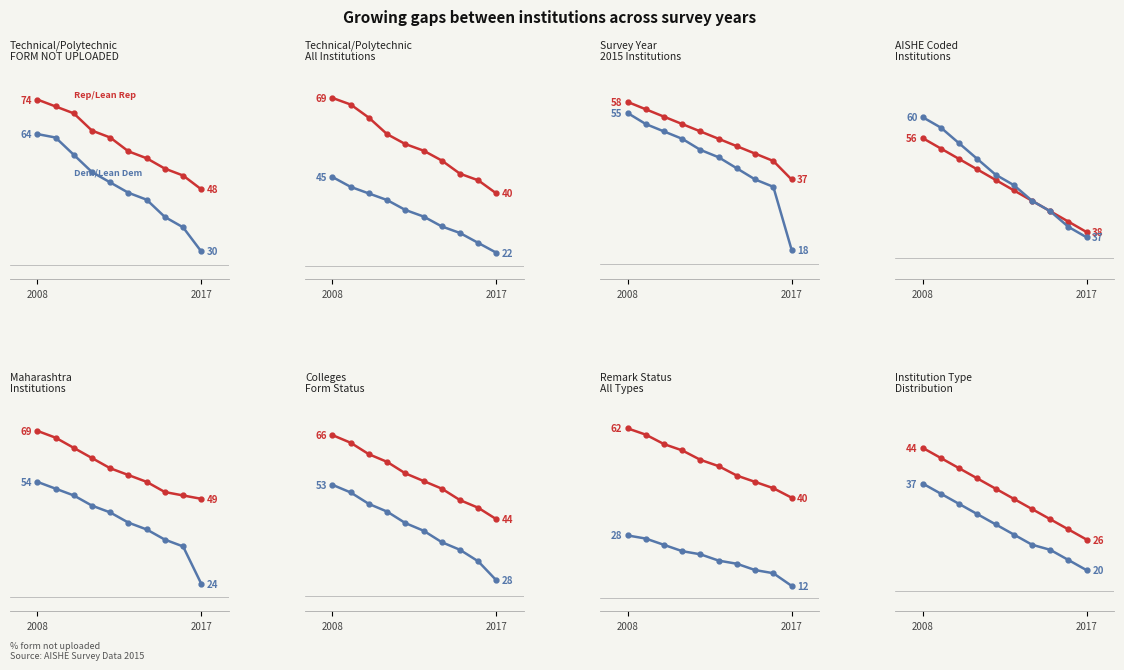

Which category has the highest value across all series?

2008